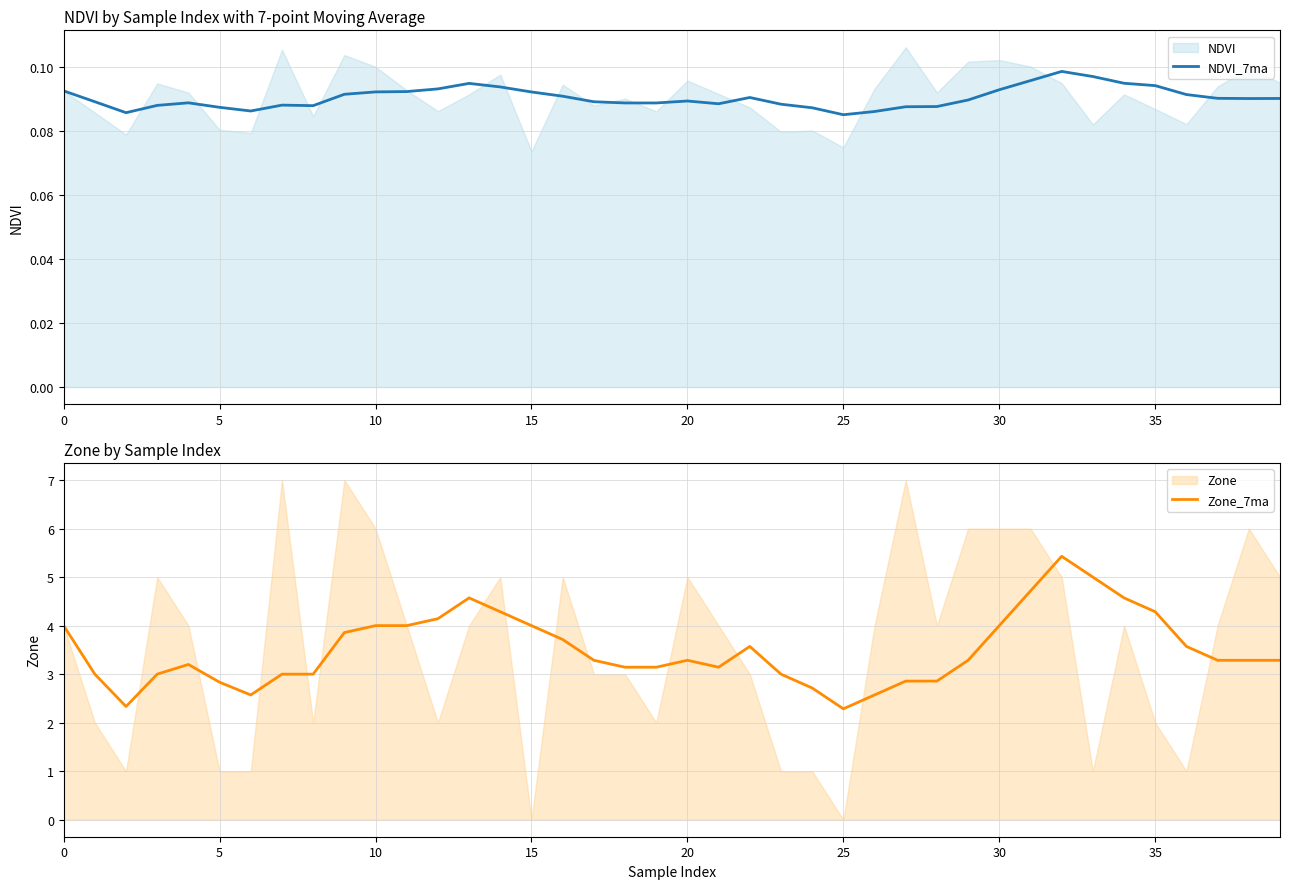

What is the label of the 30th point from the right?

10